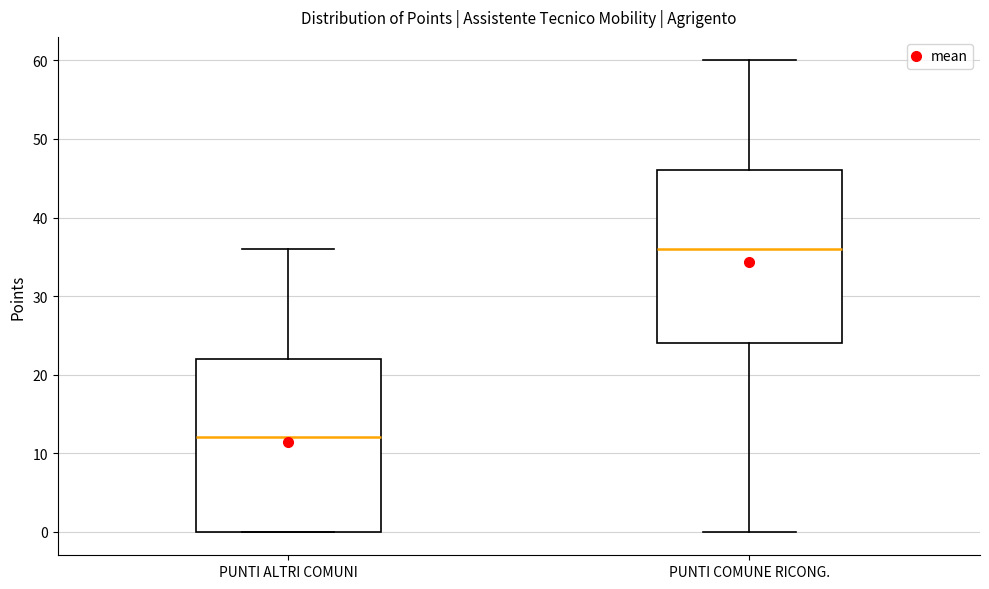

Reading left to right, transcribe this box plot: for each box, give where its median line is, the range the box spans, and where its two whiskers end, as read against the y-axis. The values are not printed on the chart, so give them approximately, as read against the axis.

PUNTI ALTRI COMUNI: median 12, box 0 to 22, whiskers 0 to 36
PUNTI COMUNE RICONG.: median 36, box 24 to 46, whiskers 0 to 60